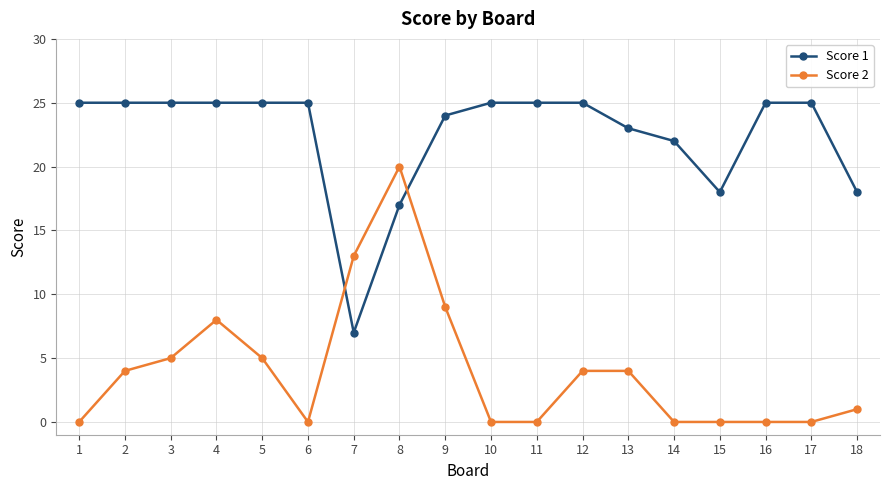

The Score 2 series shows 13 at 7. True or false?

True